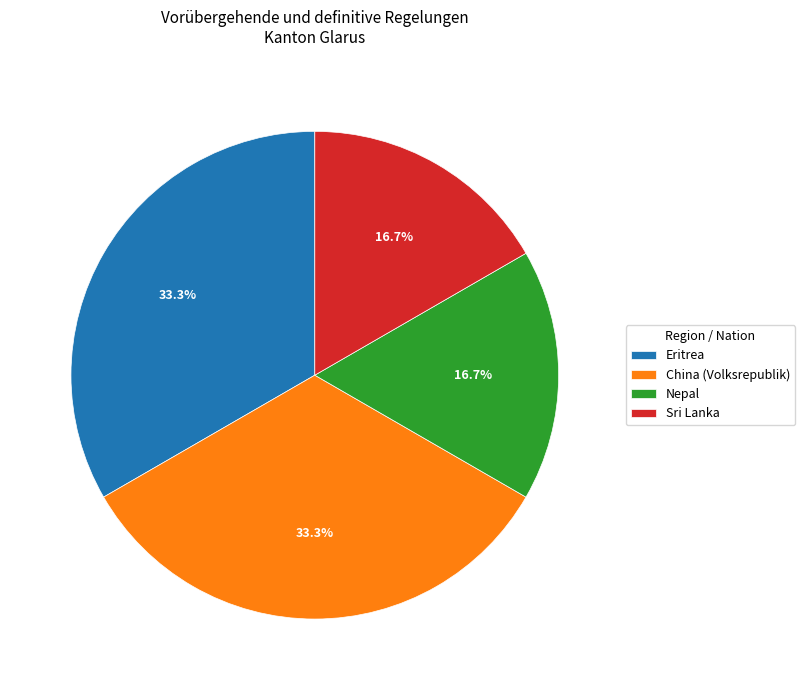

How many slices are in this pie chart?

4